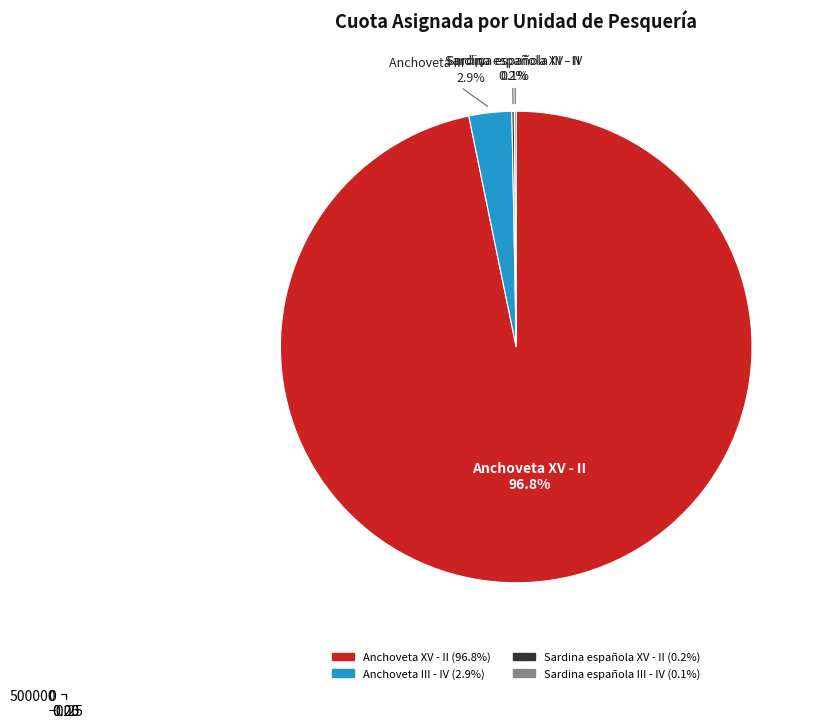

What percentage is NOT represented by Anchoveta III - IV?

97.1%